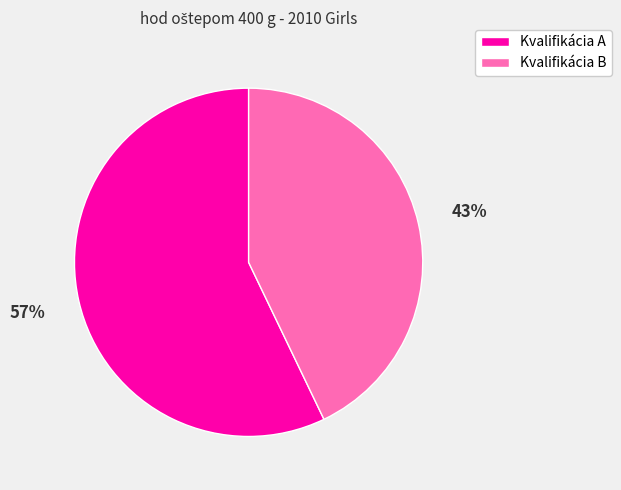

To the nearest percent, what percentage of the pie is Kvalifikácia A?

57%